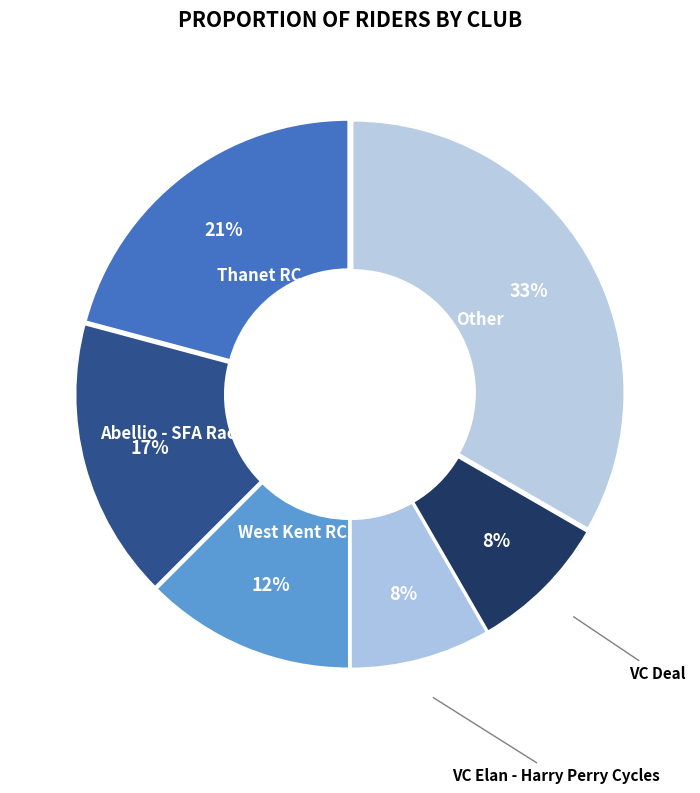

Which slice is the largest?

Other